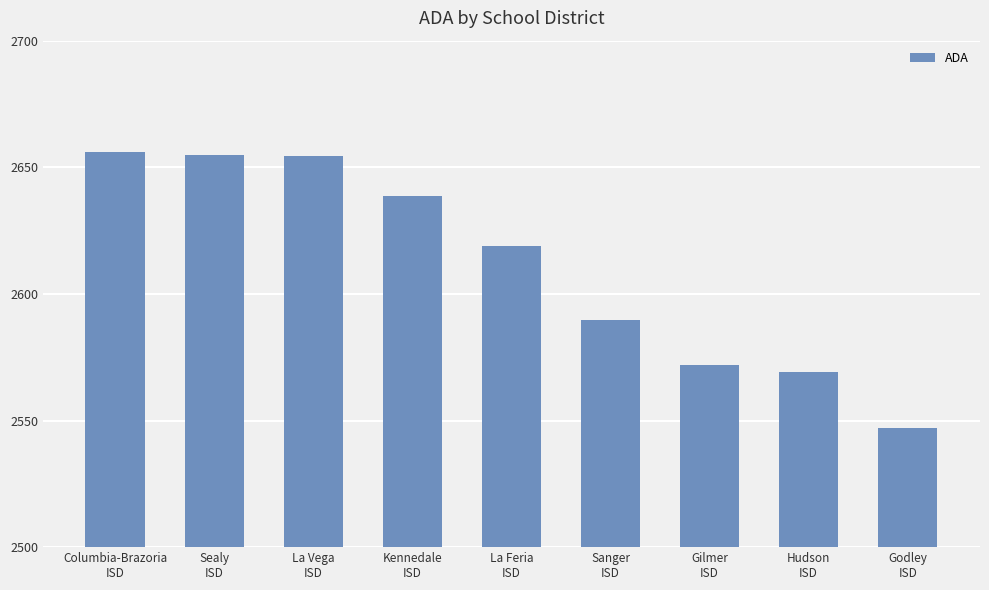

What is the value of the 1st bar from the left?

2656.0